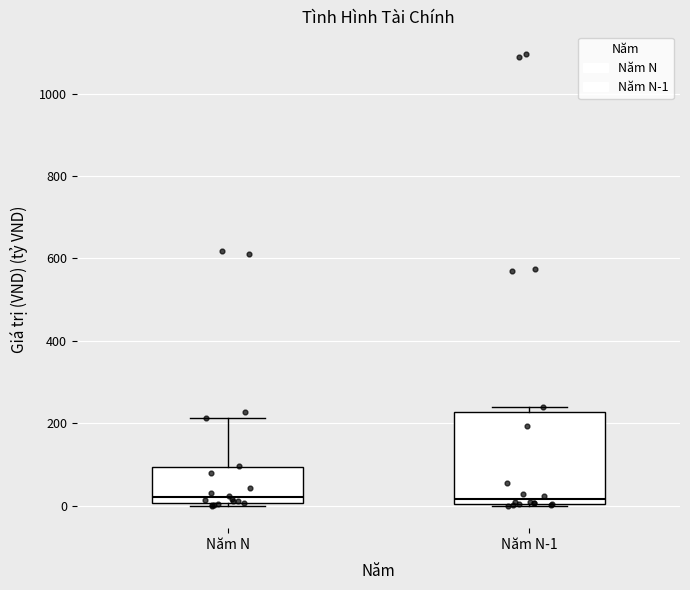

Which box is the tallest, from its lower edge to its upper edge?

Năm N-1